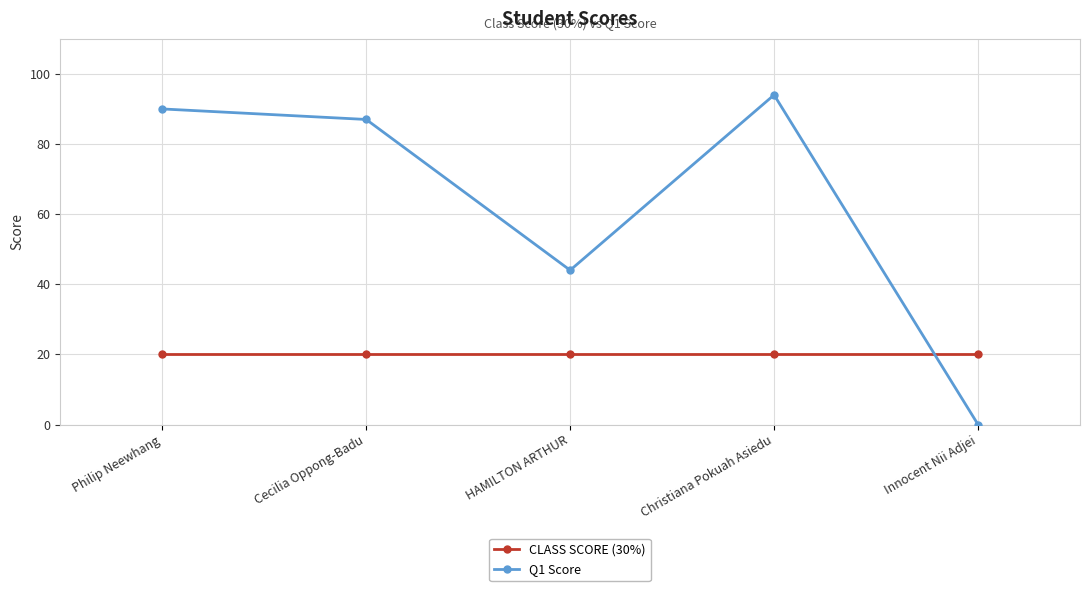

Which category has the highest value across all series?

Christiana Pokuah Asiedu